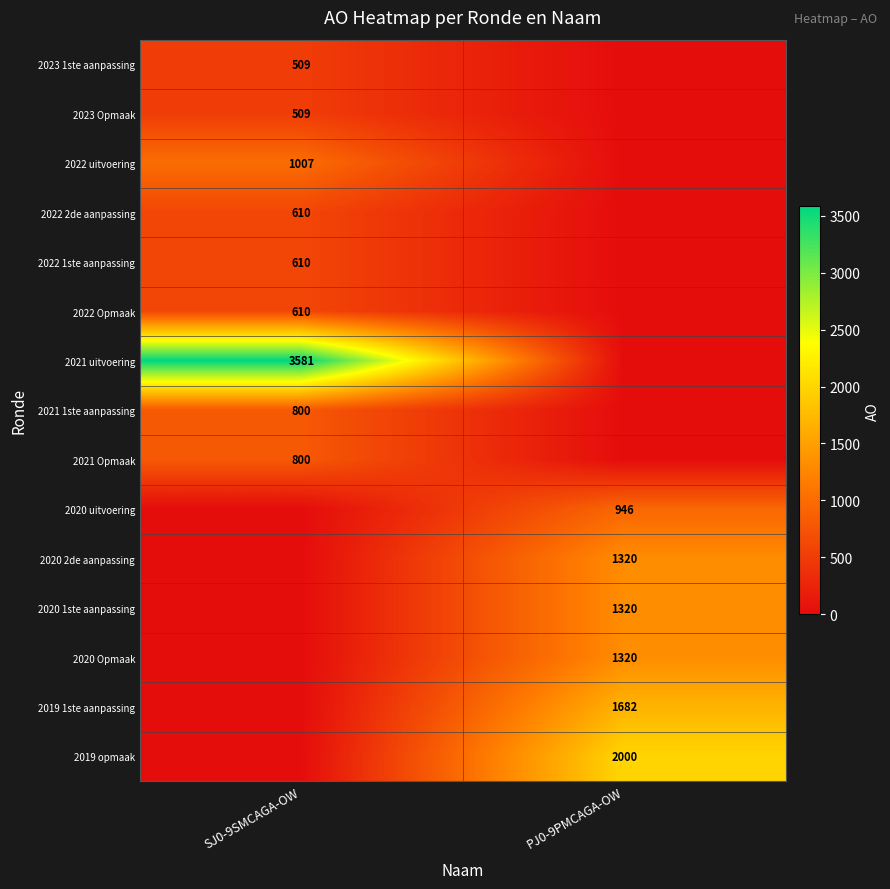

The value of 2021 uitvoering at SJ0-9SMCAGA-OW is 1930. True or false?

False